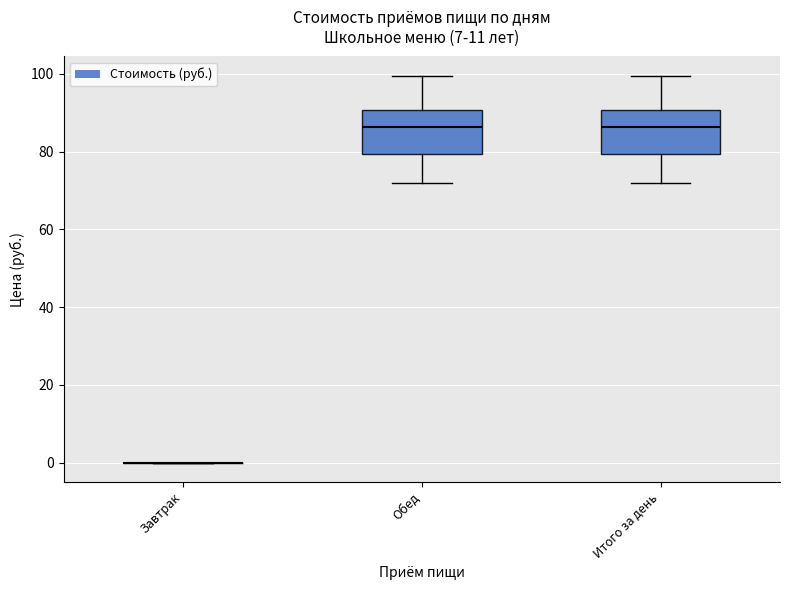

Where is the lower edge of the box for Итого за день on the y-axis? The values are not printed on the chart, so give them approximately, as read against the axis.

80